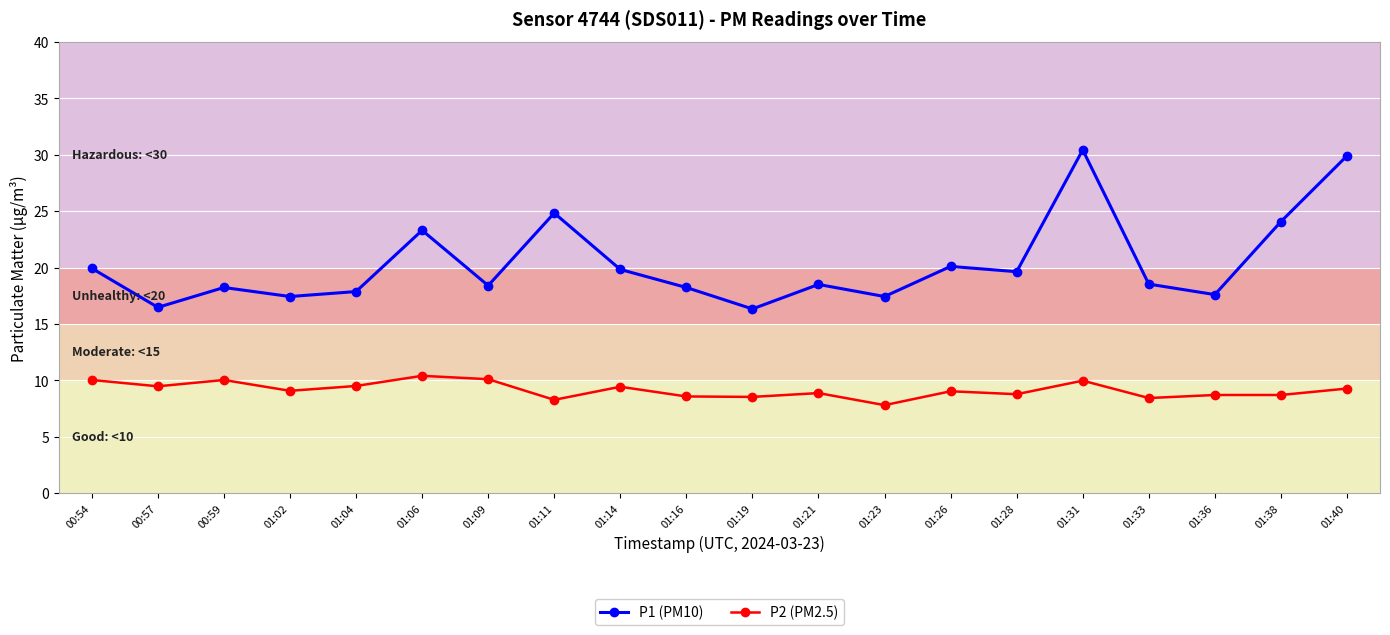

List the series in order of their overall mean, lowest first.

P2 (PM2.5), P1 (PM10)